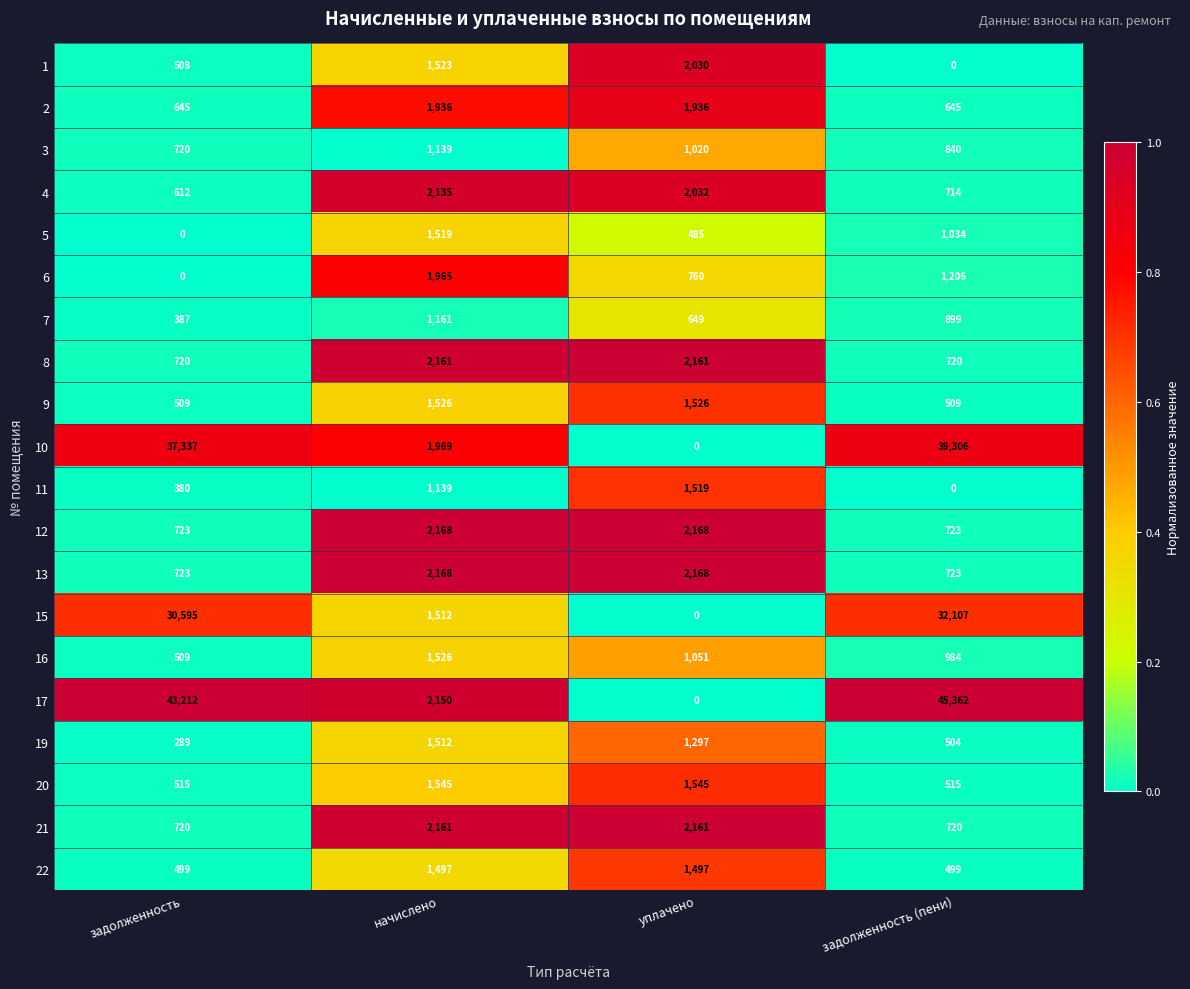

Read the 16 value at задолженность, to the nearest 50.

500